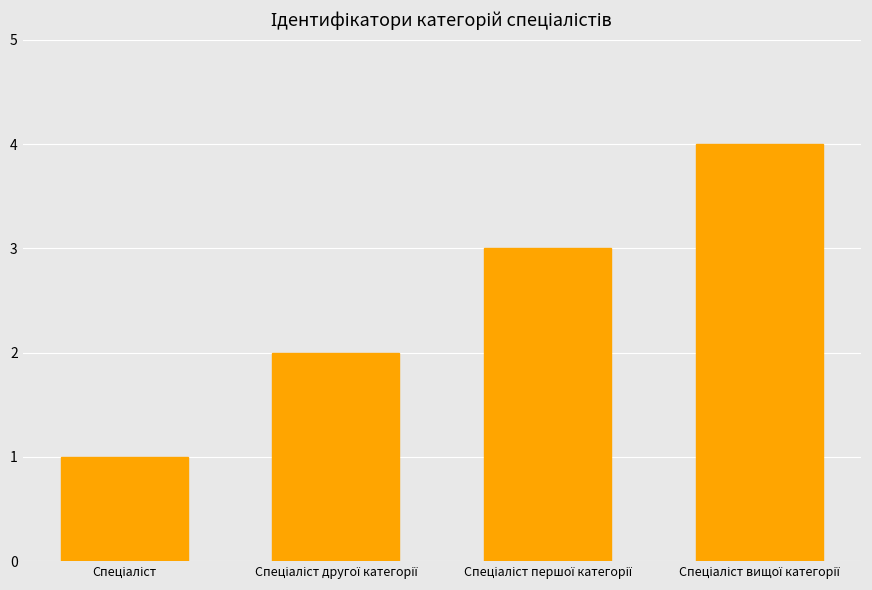

What is the sum of all values?

10